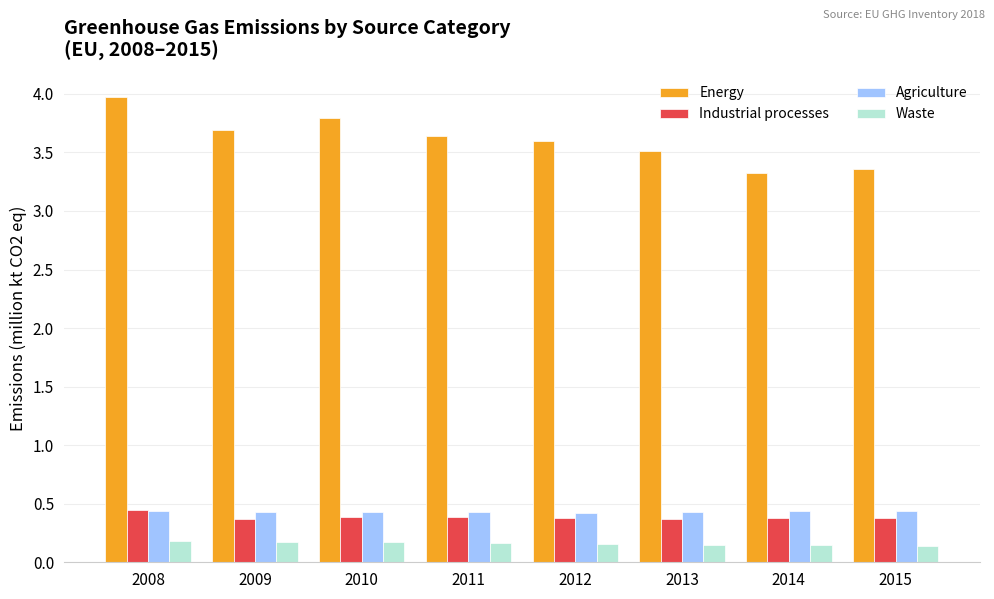

What is the sum of all Energy values?

28.9